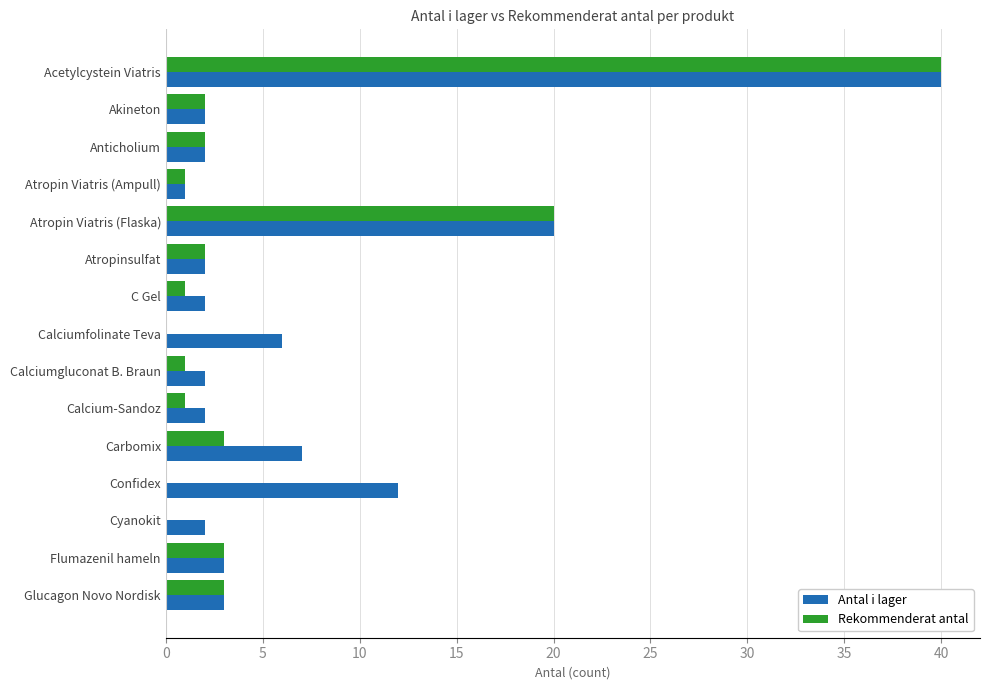

What is the highest value of the Antal i lager series?

40